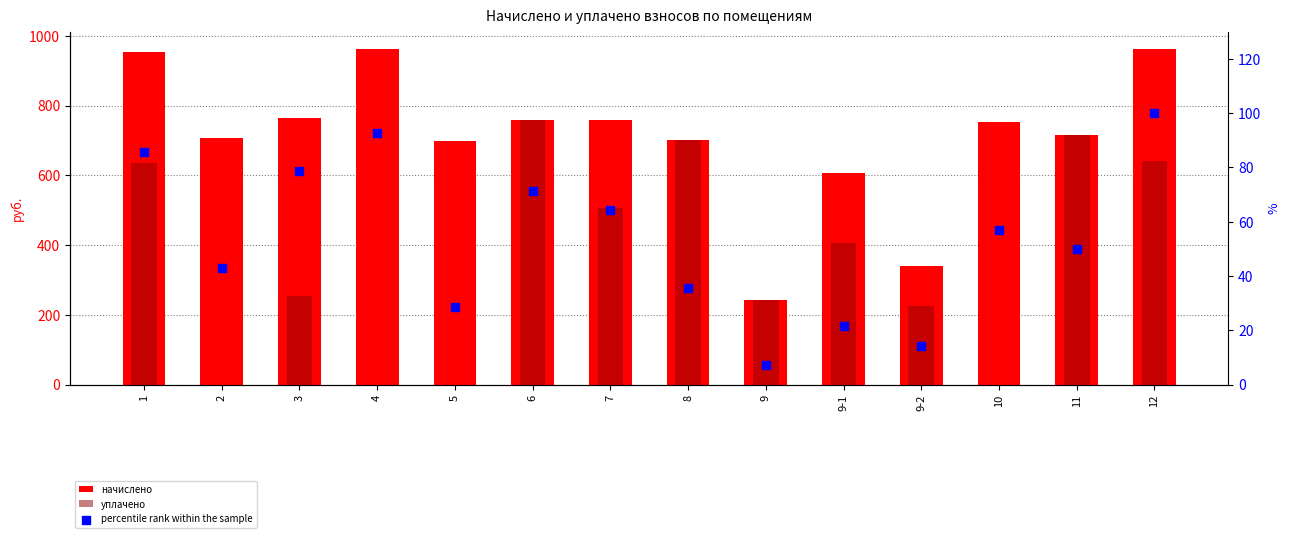

Is the value of начислено at 7 greater than the value of percentile rank within the sample at 12?

Yes